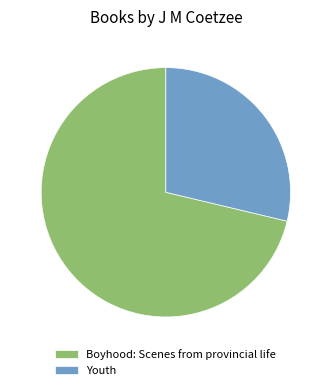

Is it true that Boyhood: Scenes from provincial life is 66% of the pie?

False